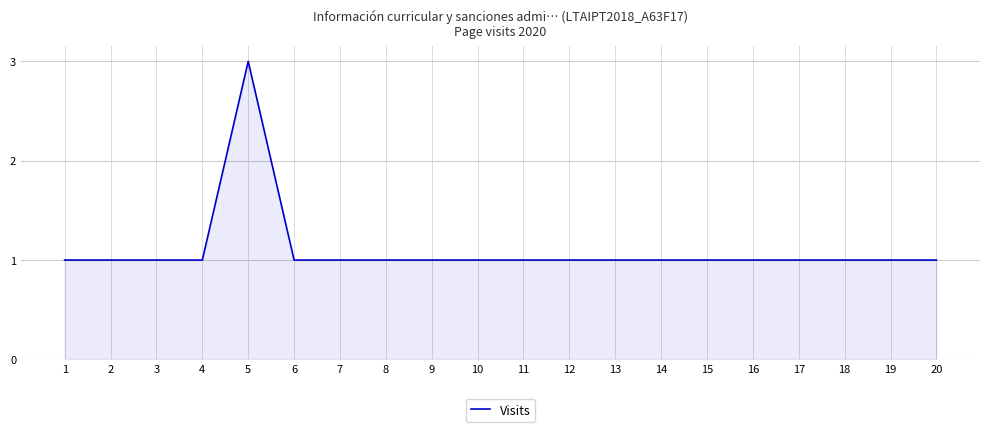

True or false: the data shows 0 at 19.

False